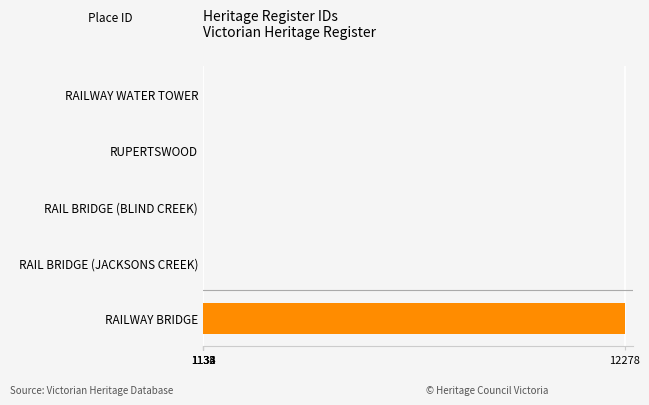

The value at RUPERTSWOOD is 1133. True or false?

True